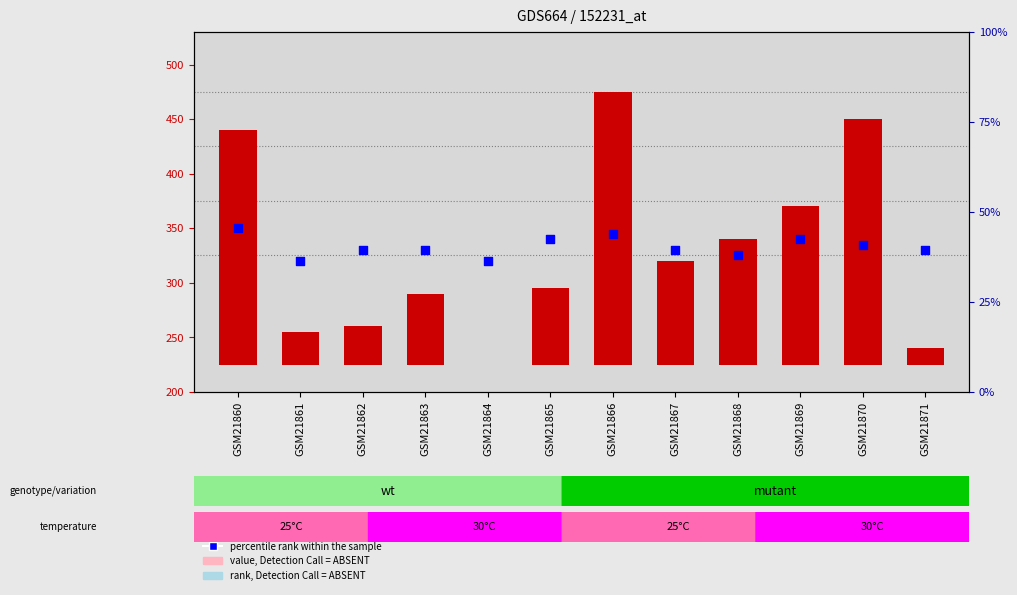

At how many categories does at least one series exceed 46?

12